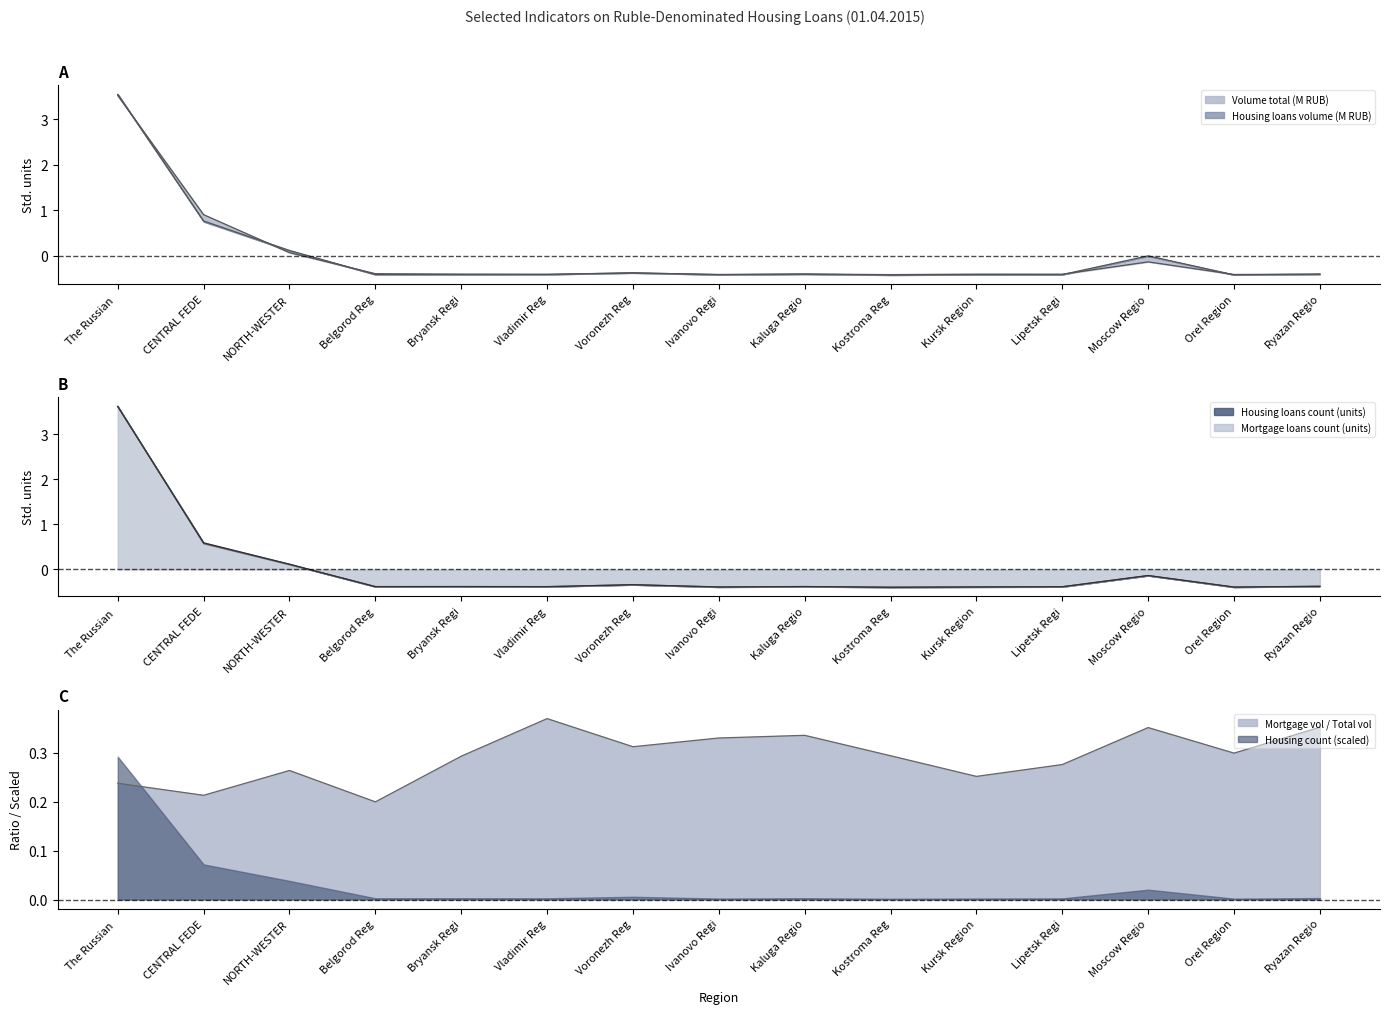

True or false: Housing count (scaled) has a value of 0.1 at NORTH-WESTER.

False